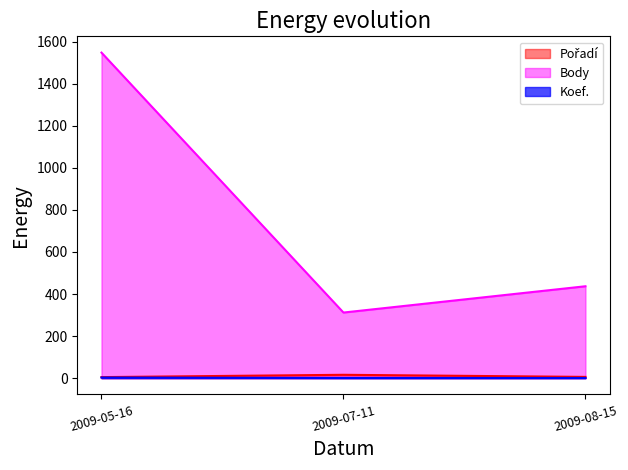

Does the chart display data point markers on the line(s)?

No